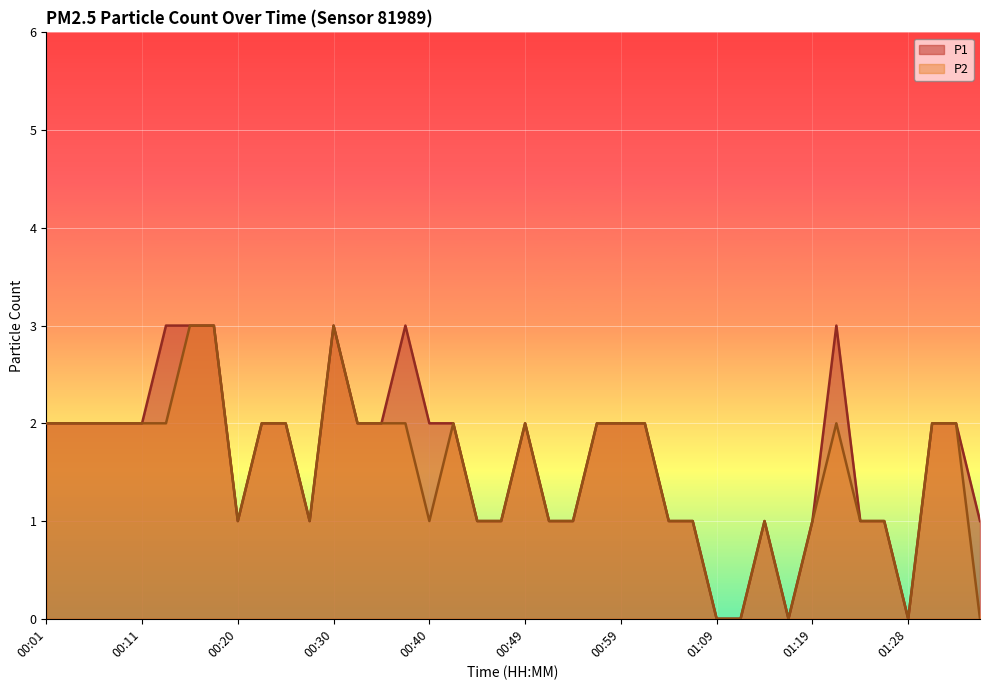

What are all the series names shown in the legend?

P1, P2